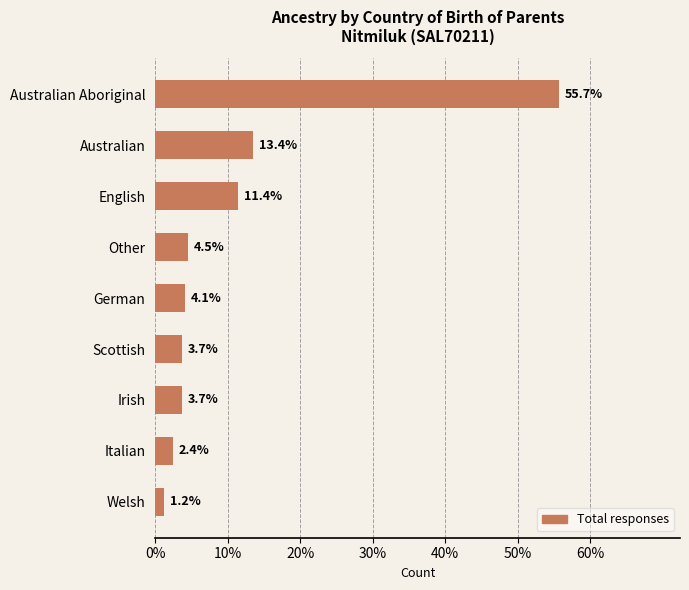

True or false: the data shows 11.4 at English.

True